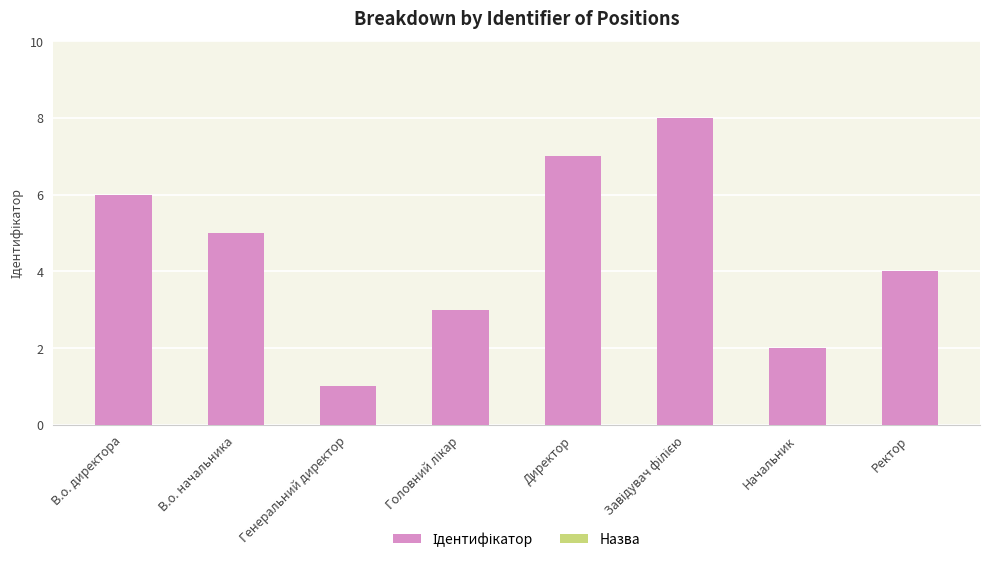

Is it true that the value at В.о. директора is 4?

False